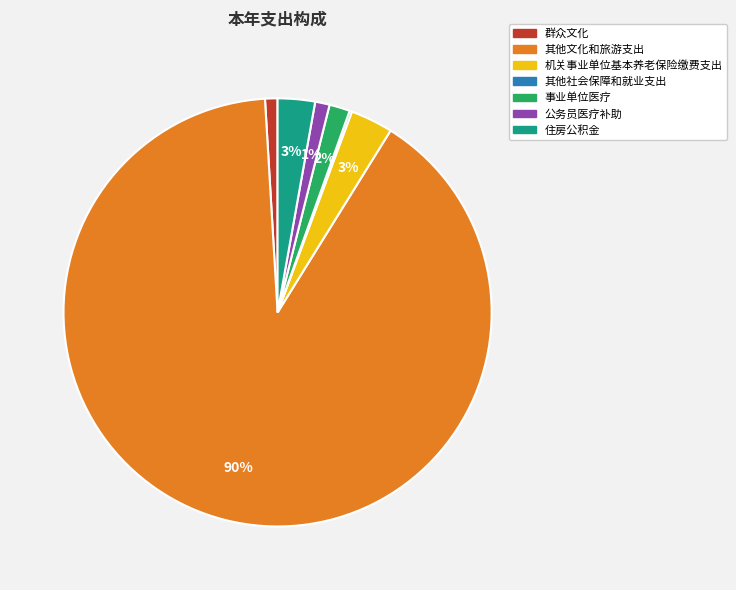

Is the sum of 群众文化 and 机关事业单位基本养老保险缴费支出 greater than half?

No